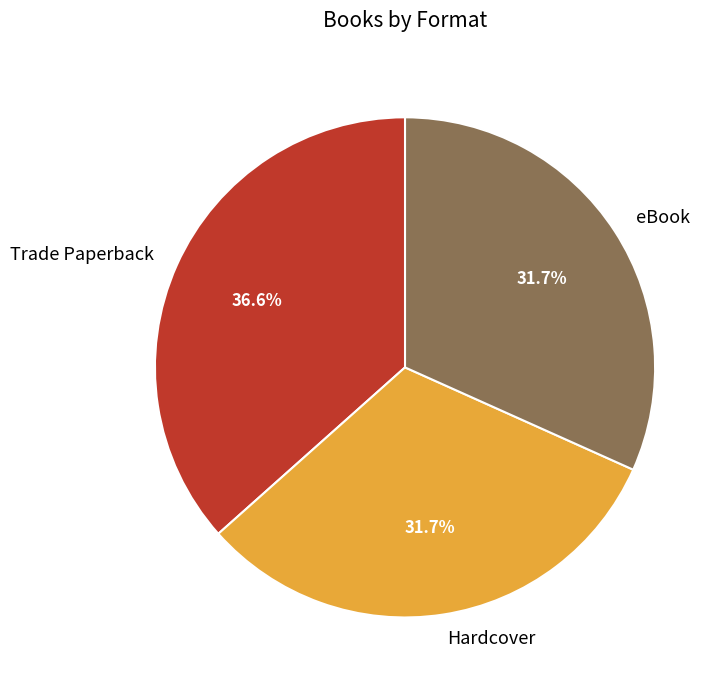

True or false: Trade Paperback accounts for 47% of the total.

False